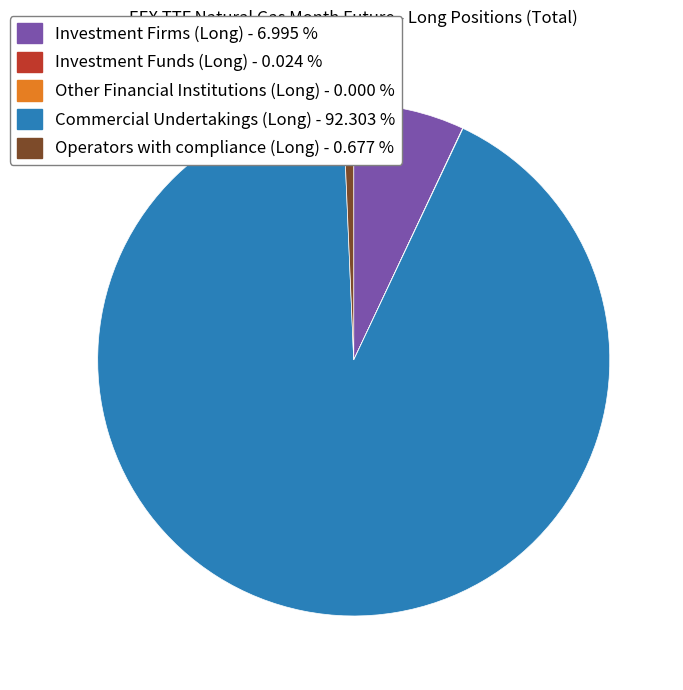

Does any single category account for the majority?

Yes